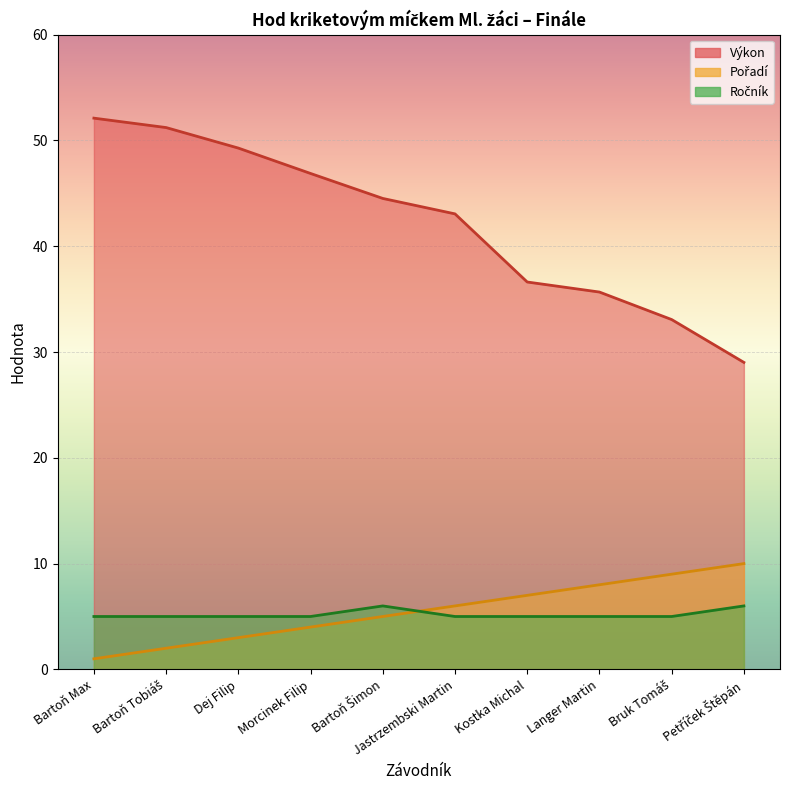

True or false: Ročník and Výkon intersect in this chart.

False